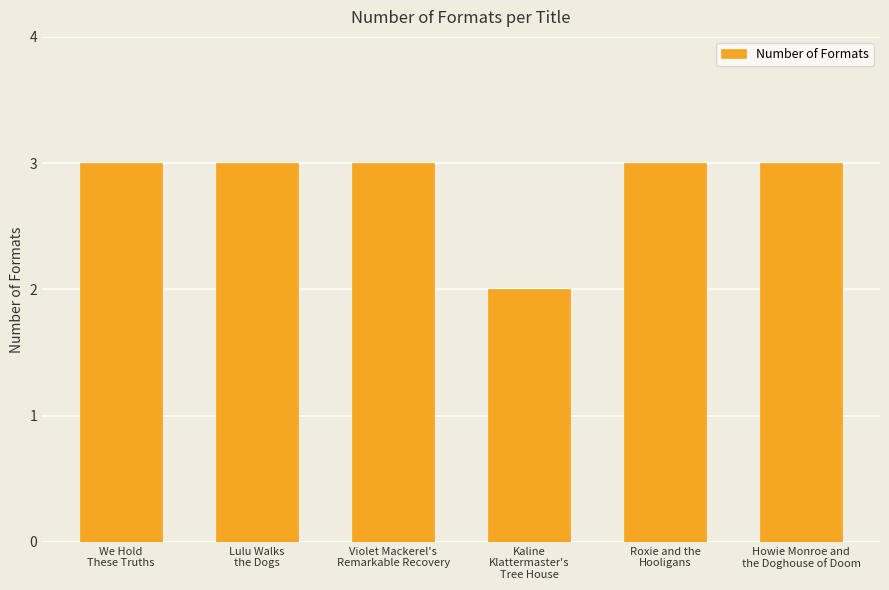

What is the value of the 1st bar from the left?

3